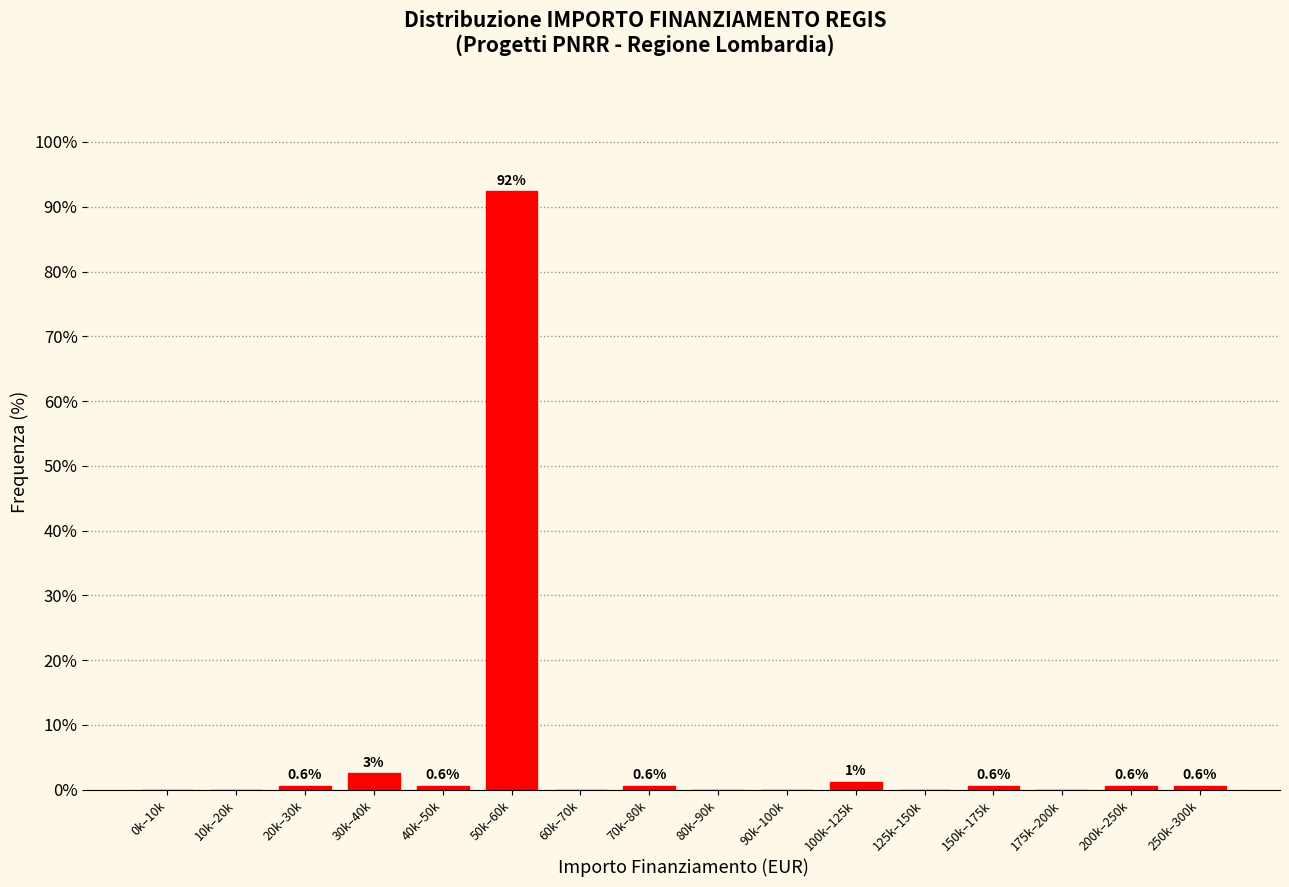

True or false: the data shows 0.6 at 200k–250k.

True